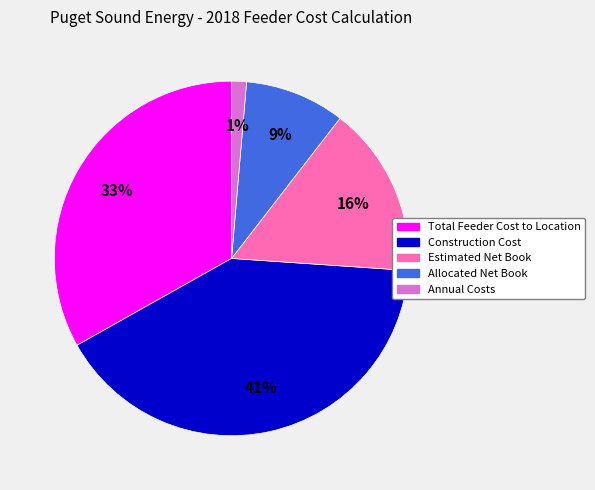

Between Annual Costs and Allocated Net Book, which is larger?

Allocated Net Book